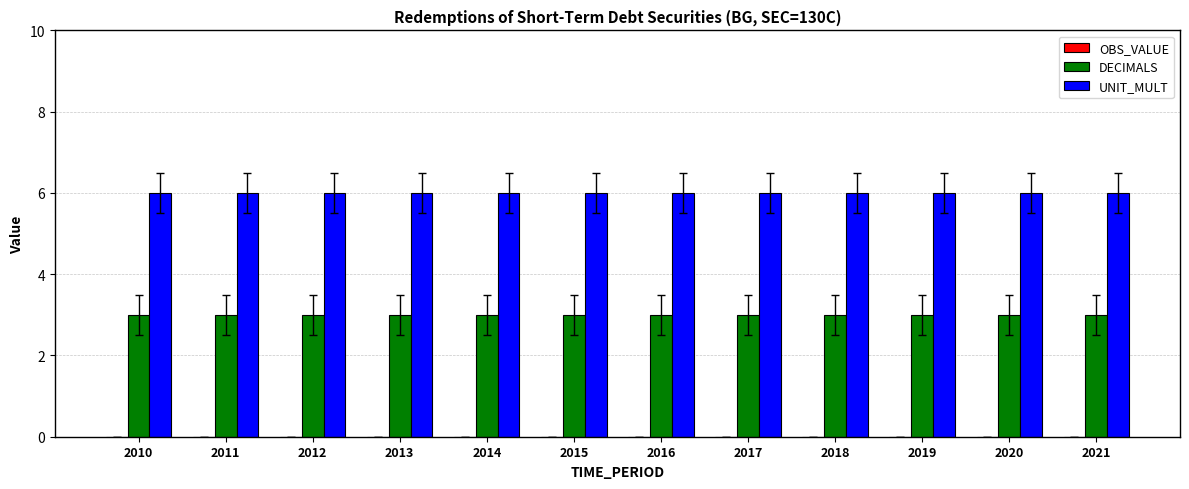

Which series has the largest total across all categories?

UNIT_MULT